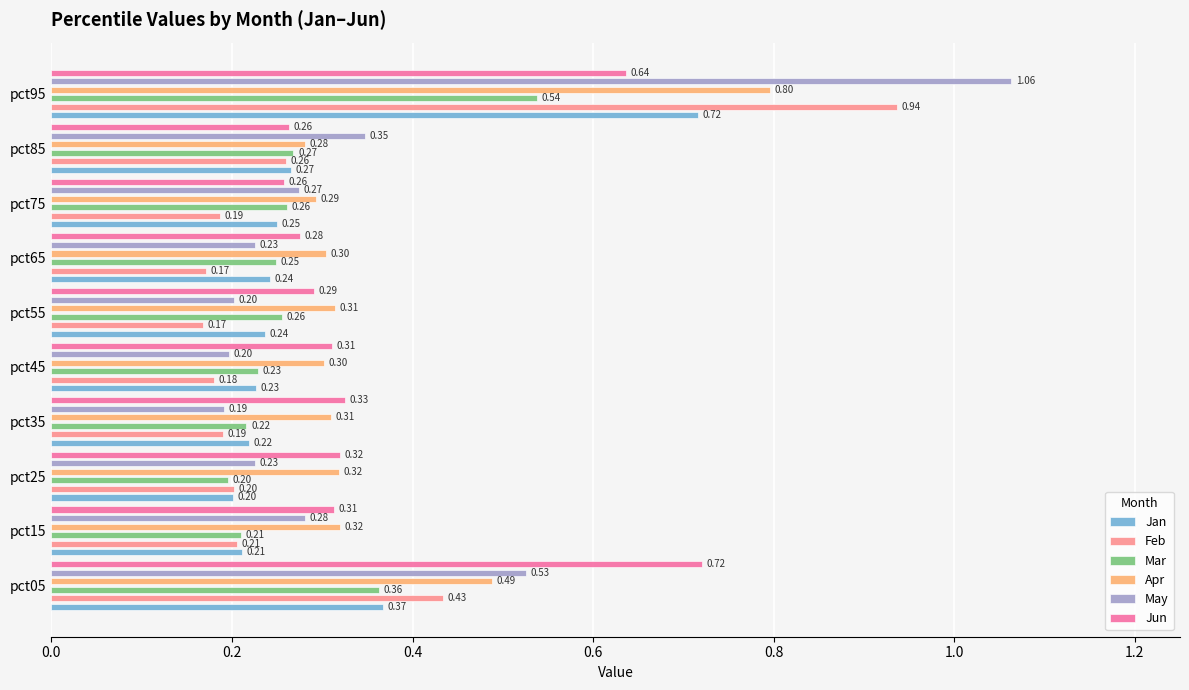

Which series has the largest total across all categories?

Apr